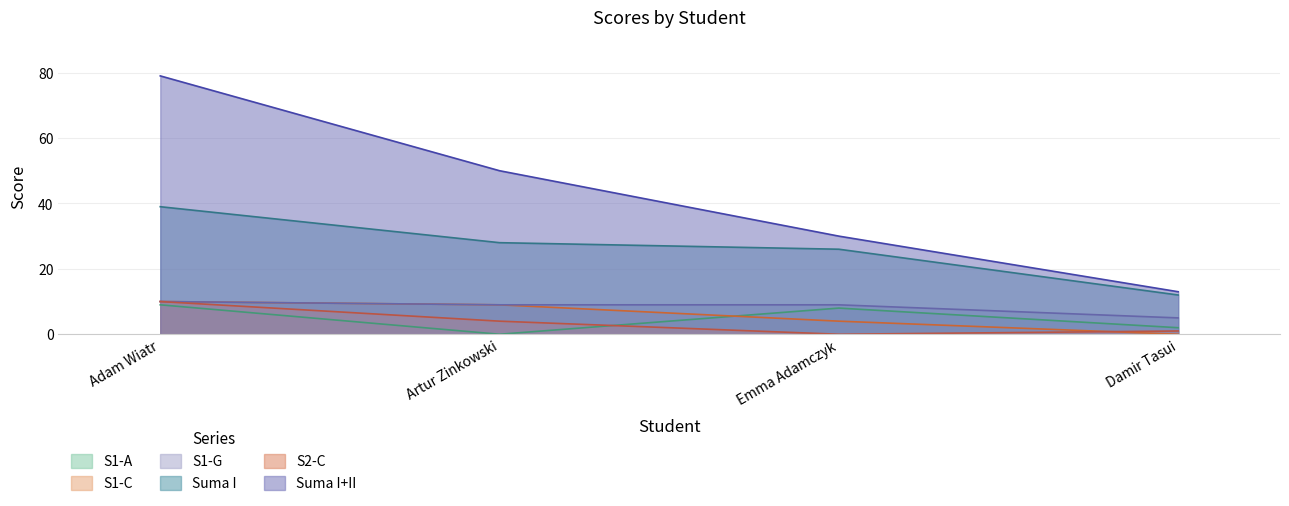

How many positive values does the S2-C series have?

3